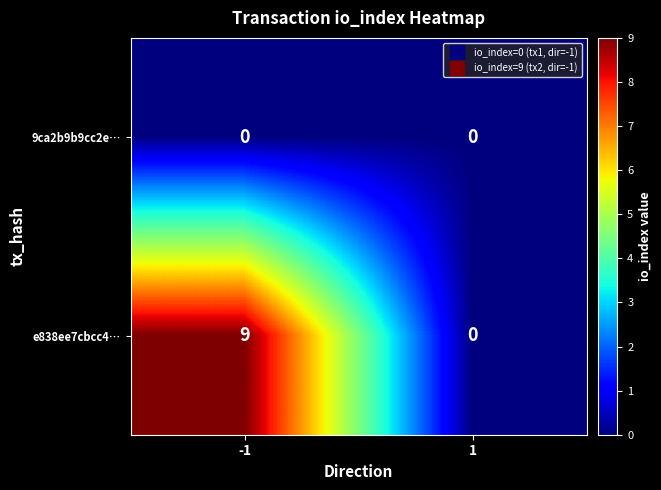

How many distinct data groups are displayed?

2